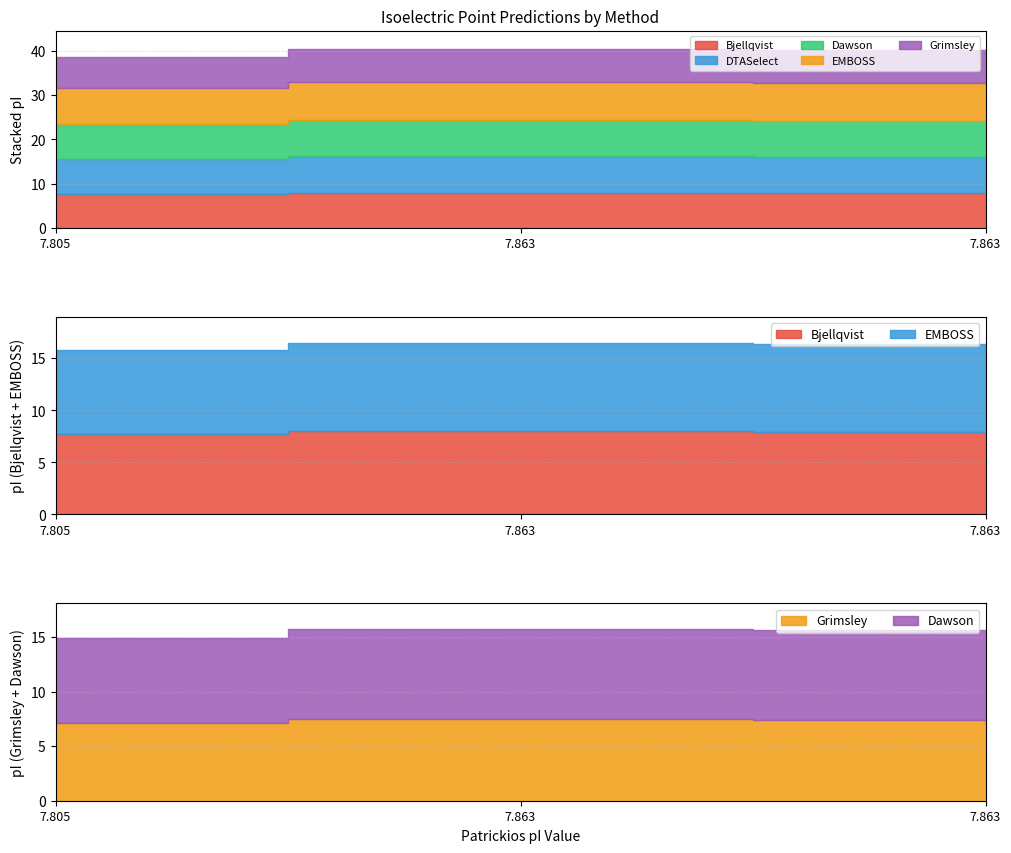

What is the difference between the maximum and minimum values in the DTASelect series?

0.3